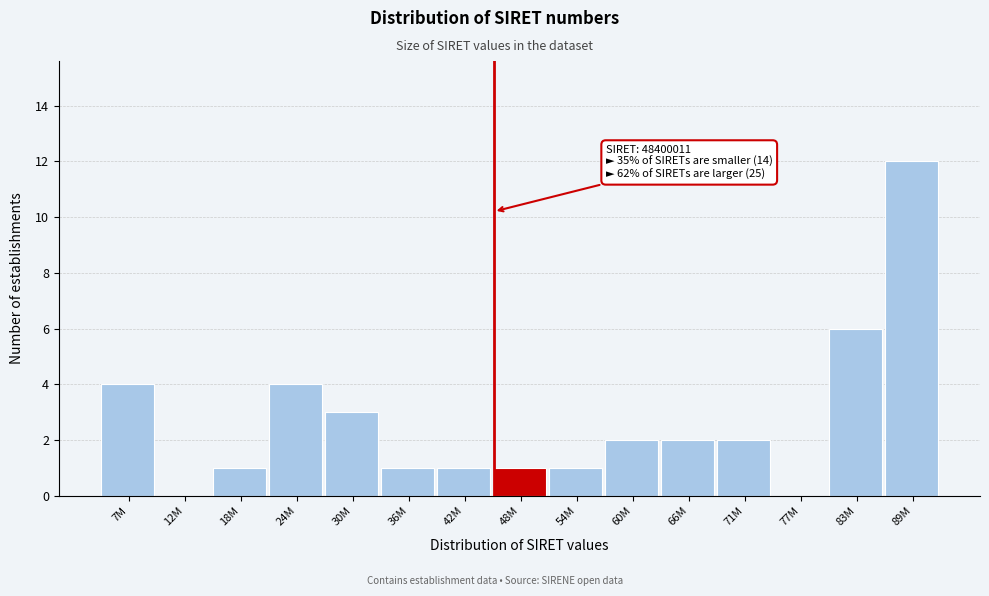

Reading left to right, list all the values displayed in this chart.

7M=4	12M=0	18M=1	24M=4	30M=3	36M=1	42M=1	48M=1	54M=1	60M=2	66M=2	71M=2	77M=0	83M=6	89M=12